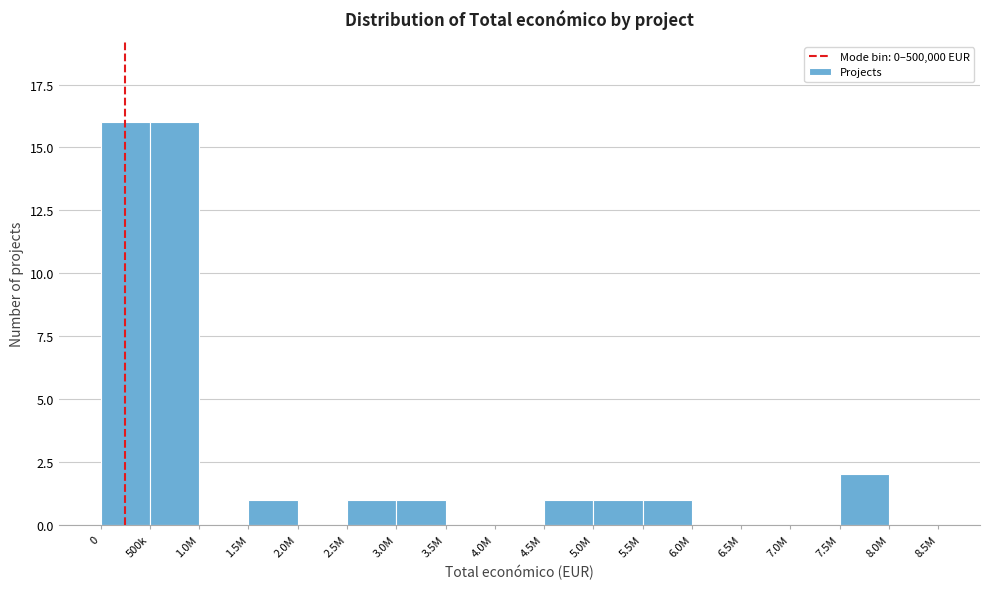

Reading left to right, list all the values displayed in this chart.

0=16	500k=16	1.0M=0	1.5M=1	2.0M=0	2.5M=1	3.0M=1	3.5M=0	4.0M=0	4.5M=1	5.0M=1	5.5M=1	6.0M=0	6.5M=0	7.0M=0	7.5M=2	8.0M=0